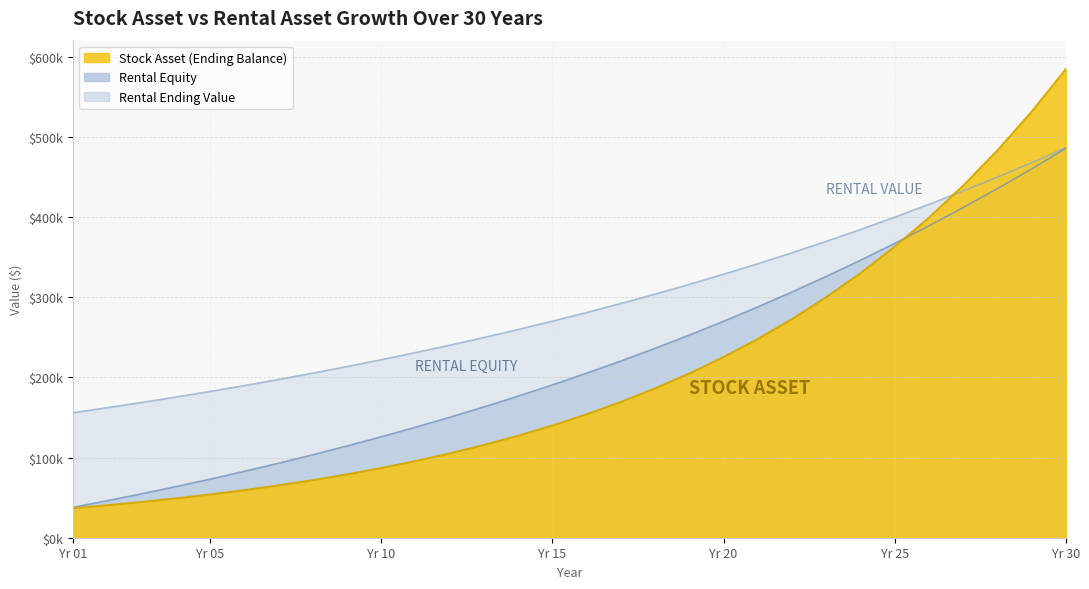

True or false: Rental Ending Value has a value of 328668.5 at Yr 20.

True